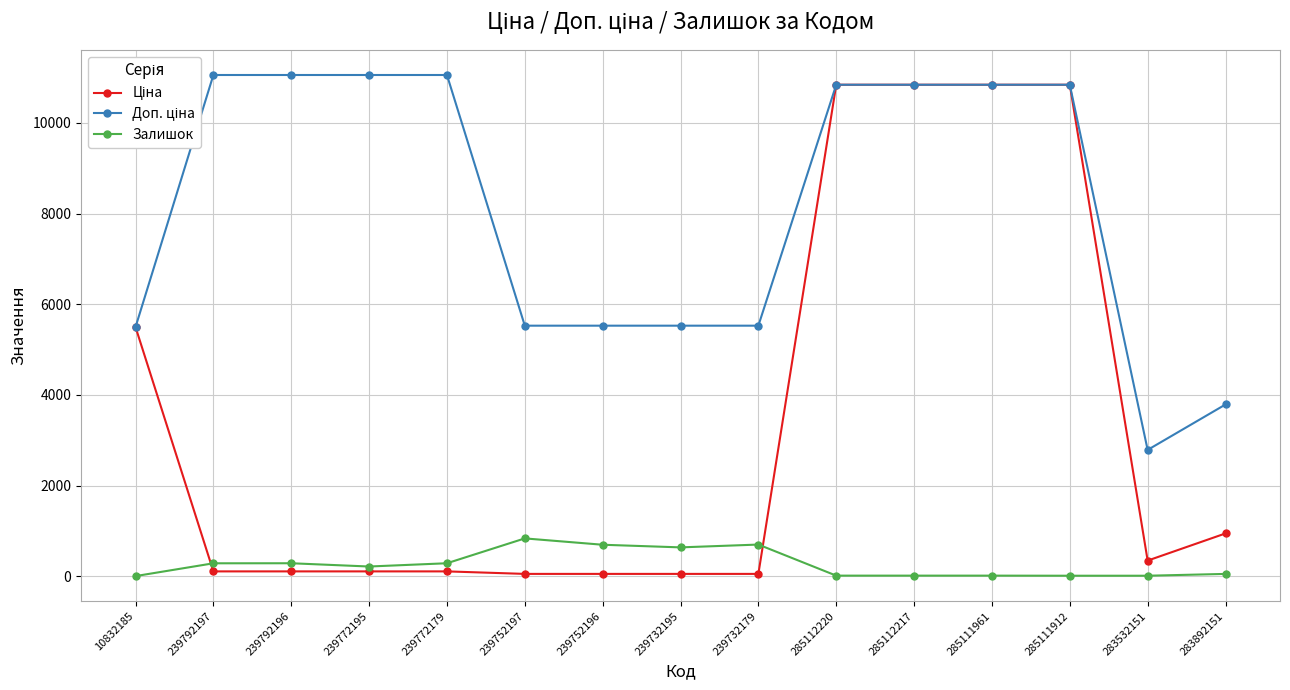

Does the chart have visible grid lines?

Yes